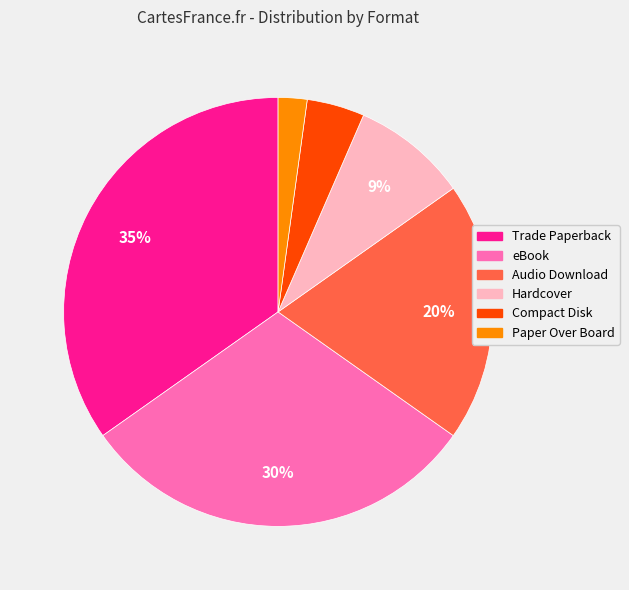

Which category has the biggest portion of the pie?

Trade Paperback